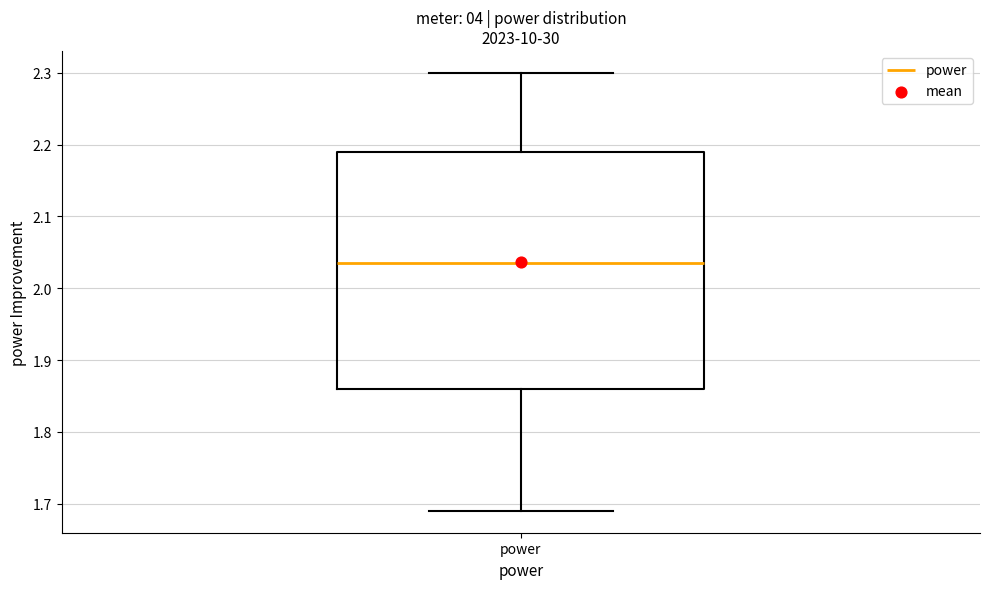

Read this box plot against the y-axis: the position of the median line, the range covered by the box, and the ends of both whiskers. The values are not printed on the chart, so give them approximately, as read against the axis.

median 2.04, box 1.86 to 2.19, whiskers 1.69 to 2.30